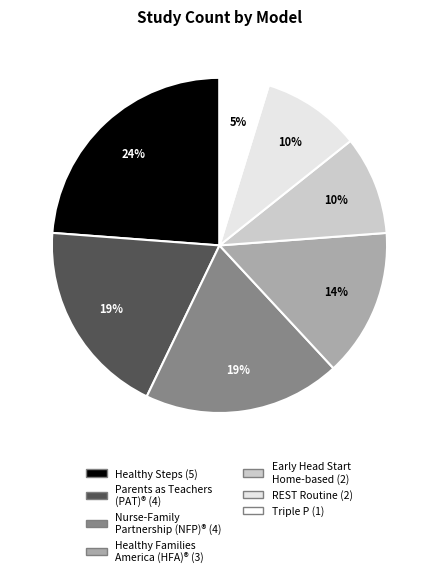

How many slices are in this pie chart?

7